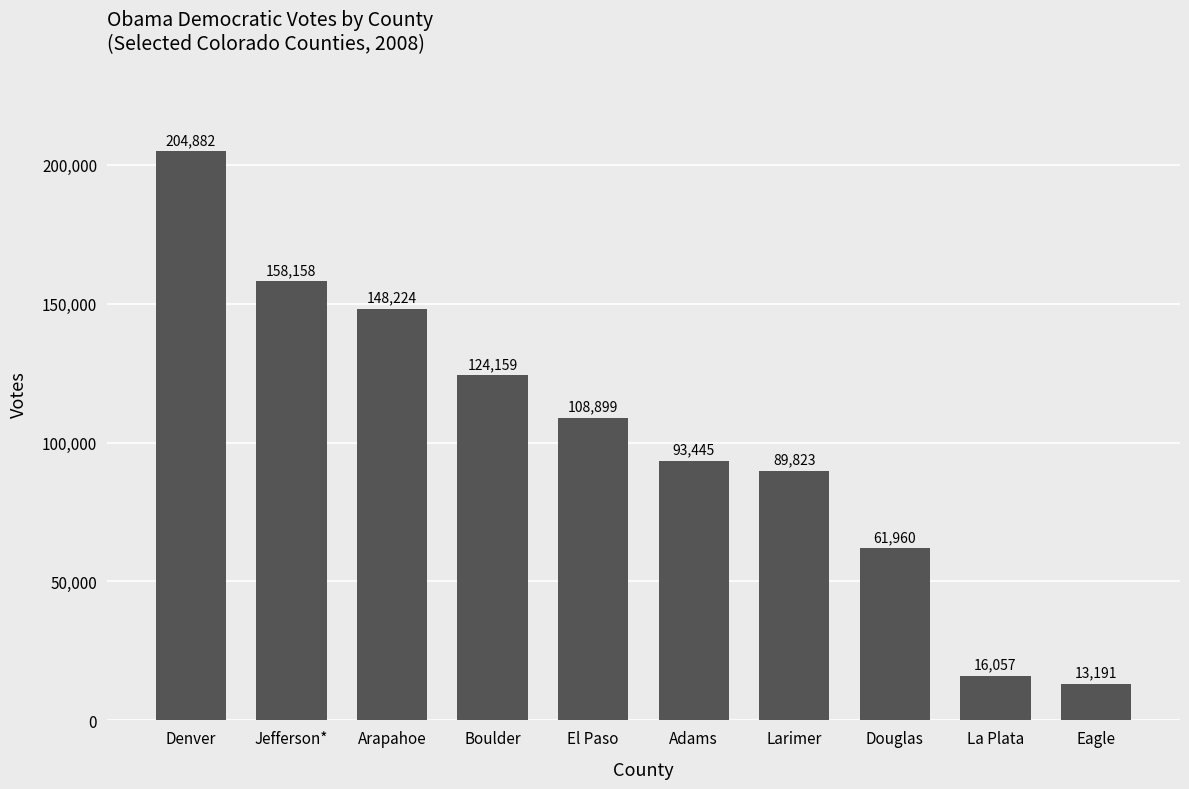

At which label does the data first exceed 108899?

Denver